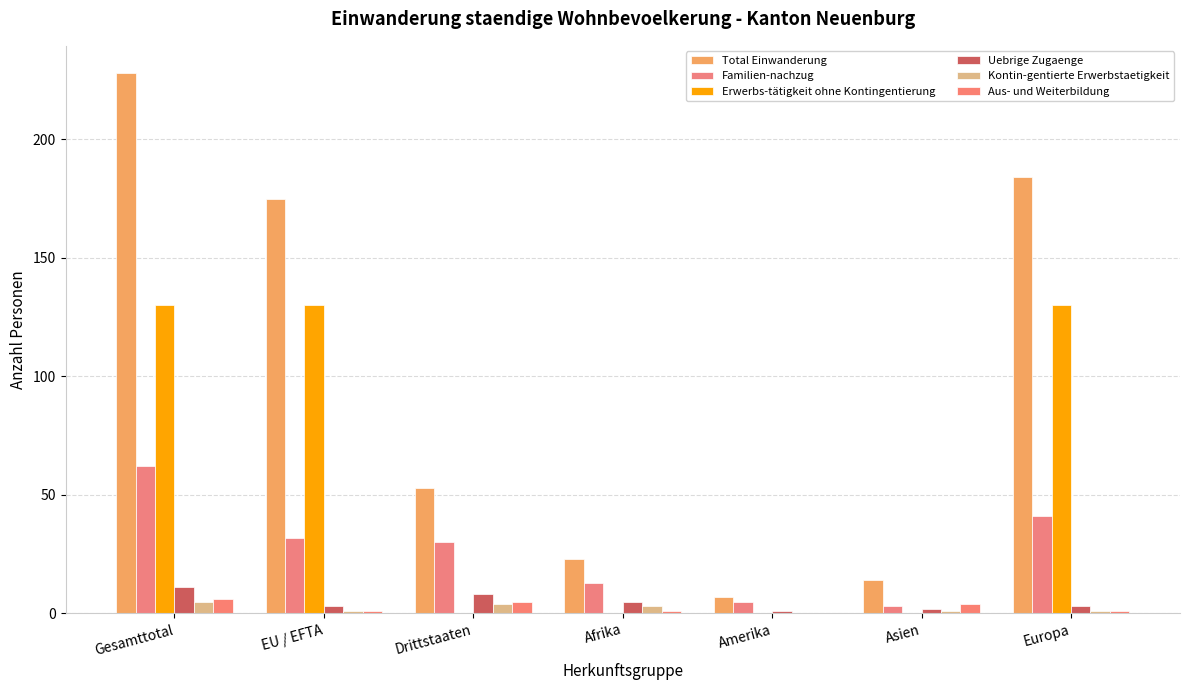

How many distinct data groups are displayed?

6